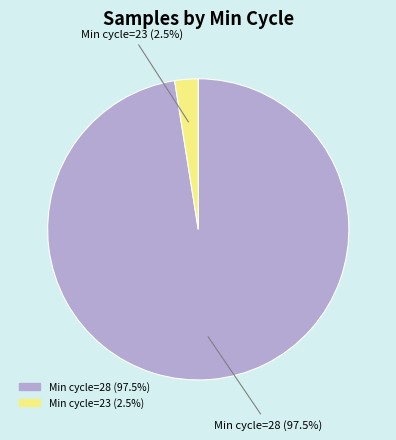

Is there a majority slice in this chart?

Yes